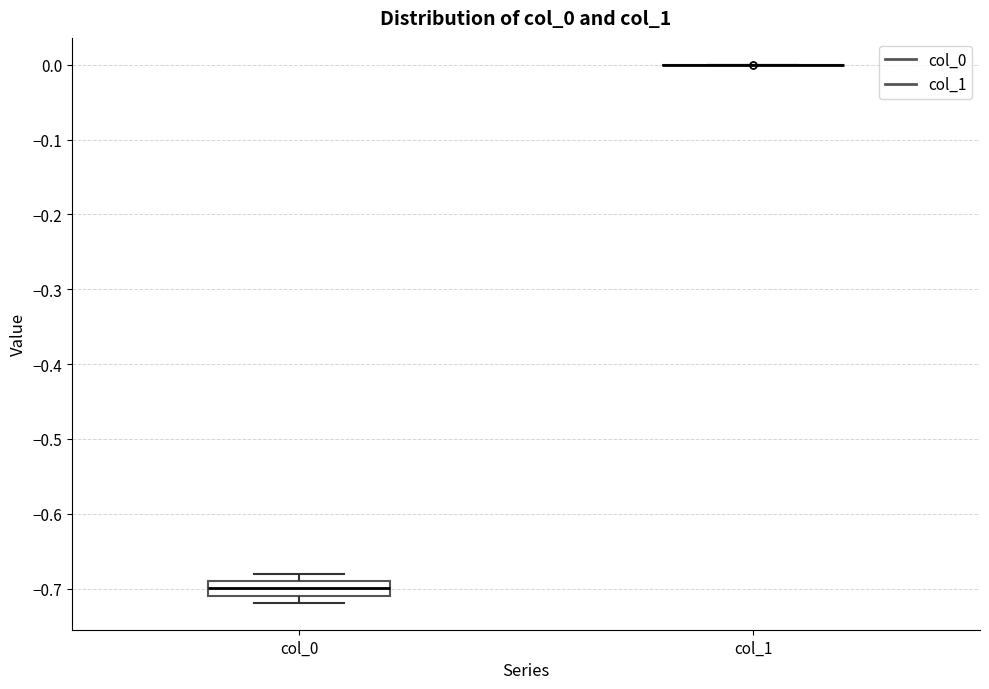

Reading left to right, transcribe this box plot: for each box, give where its median line is, the range the box spans, and where its two whiskers end, as read against the y-axis. The values are not printed on the chart, so give them approximately, as read against the axis.

col_0: median -0.70, box -0.71 to -0.69, whiskers -0.72 to -0.68
col_1: box collapsed to a line at 0.00, whiskers 0.00 to 0.00